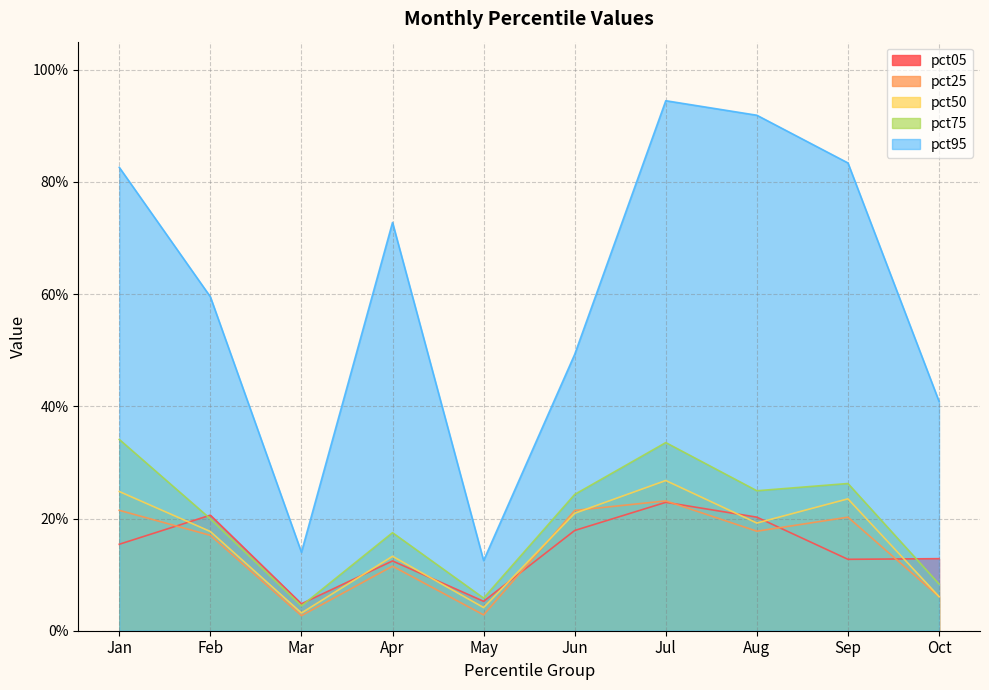

Where is the first local minimum for pct50?

Mar